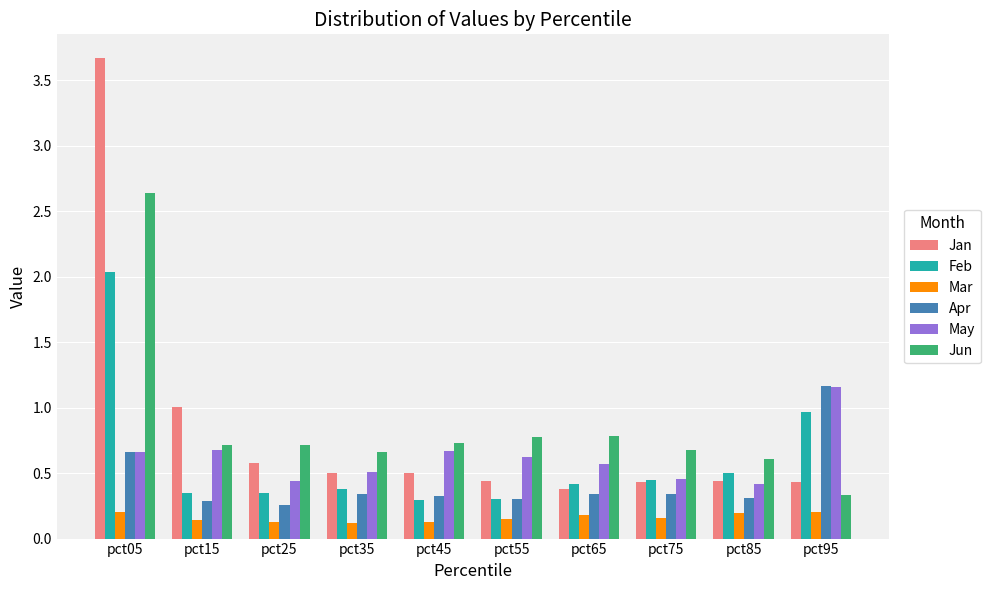

What are all the series names shown in the legend?

Jan, Feb, Mar, Apr, May, Jun